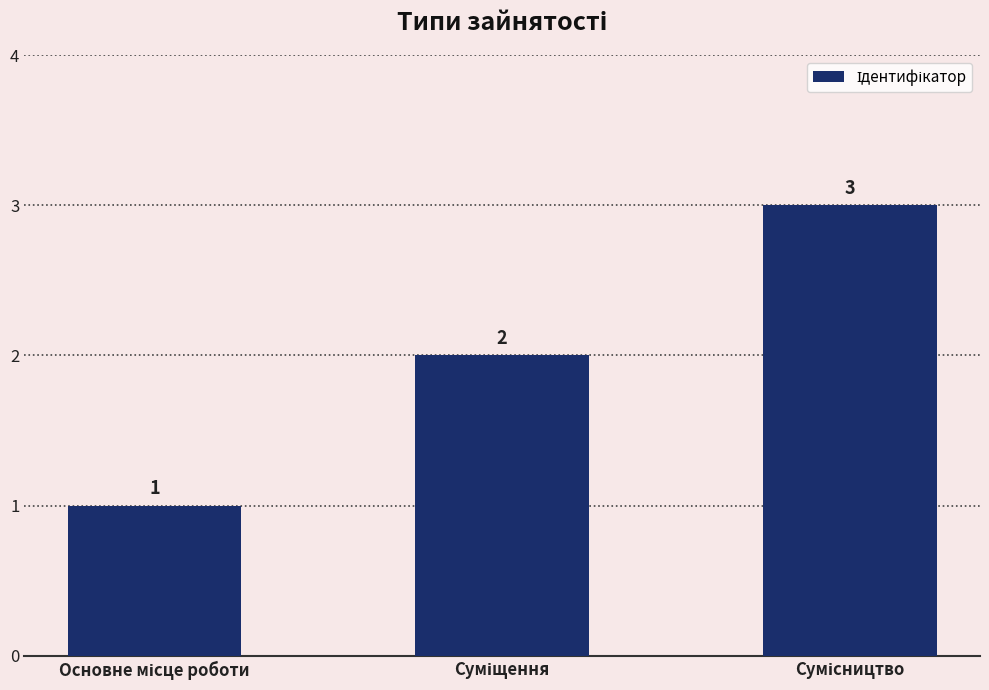

What is the greatest value displayed?

3